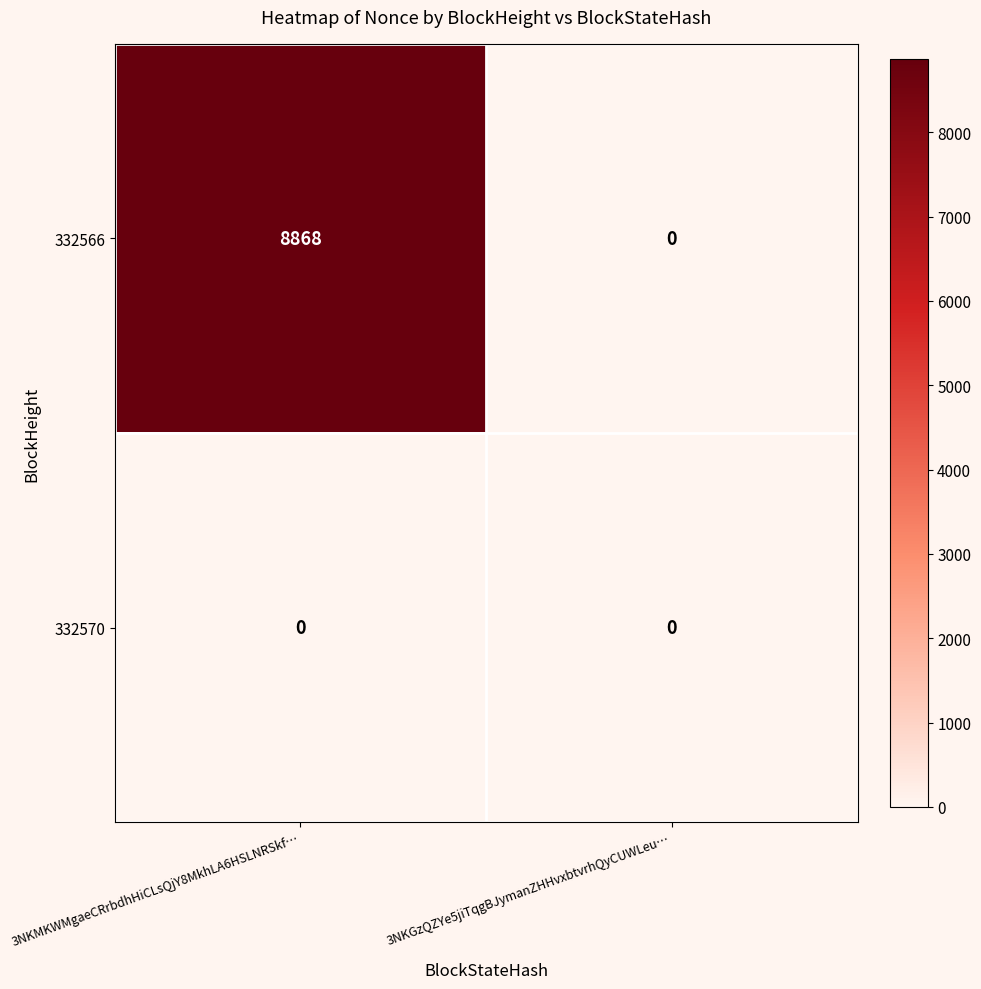

How many series are shown in this chart?

2